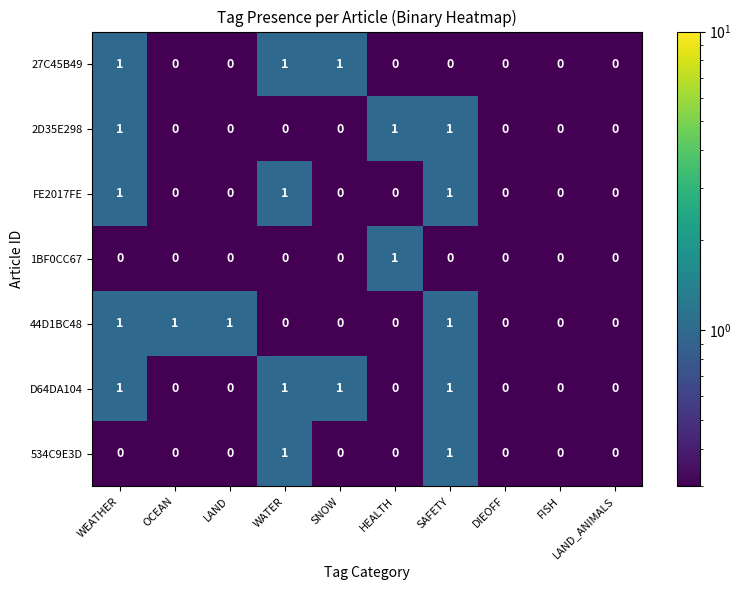

What is the sum of all 27C45B49 values?

3